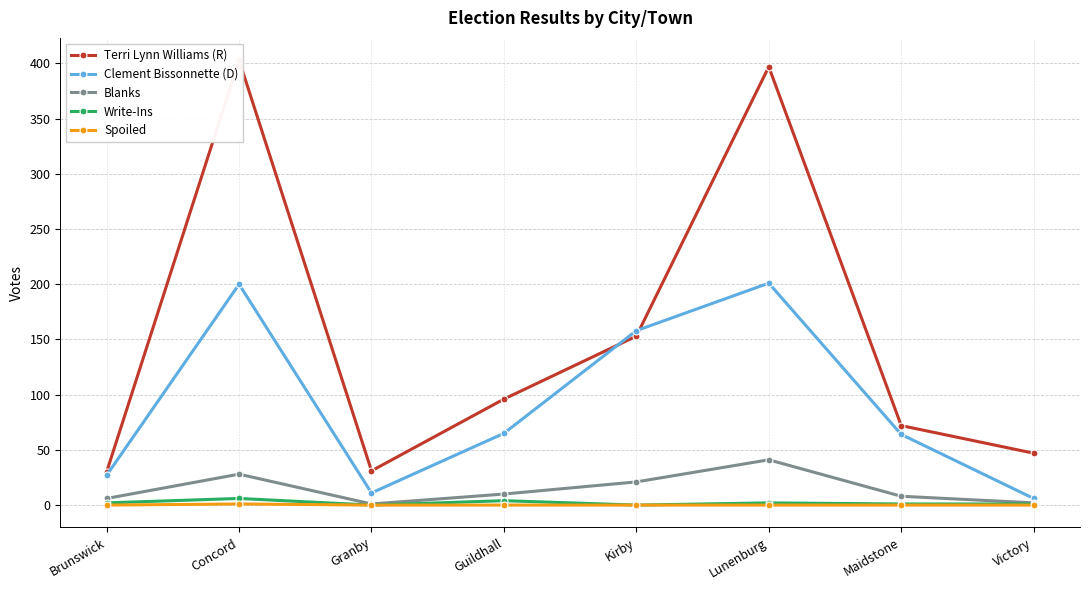

Is it true that Terri Lynn Williams (R) equals 31 at Granby?

True